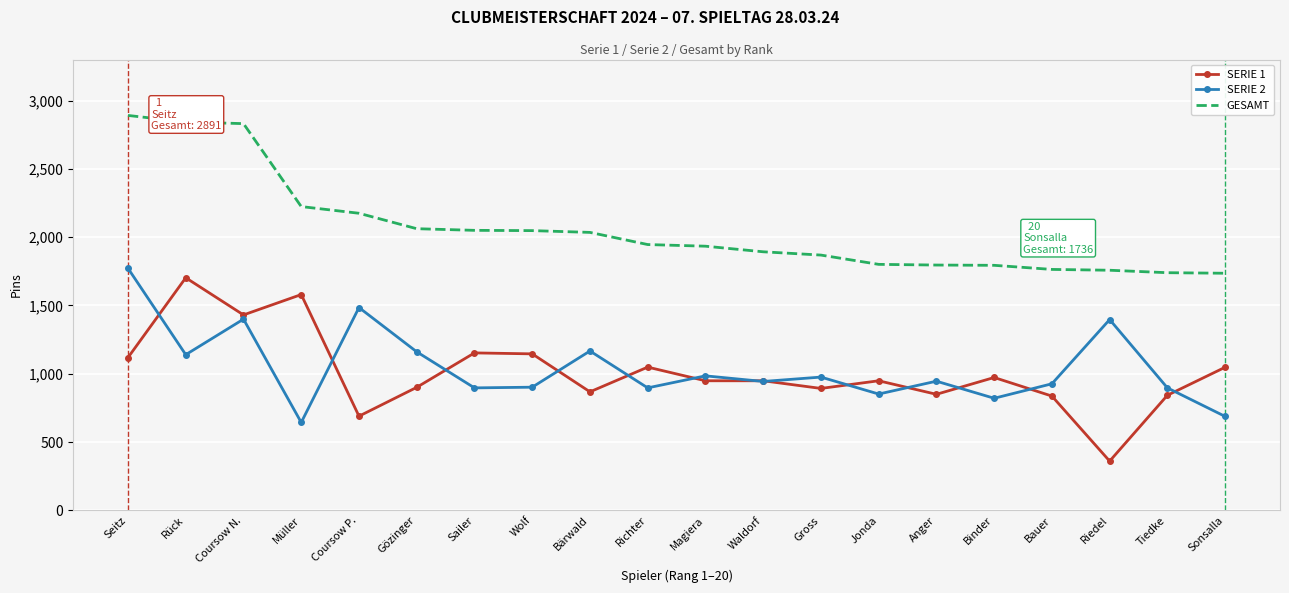

Read the SERIE 2 value at Bauer, to the nearest 10.

930